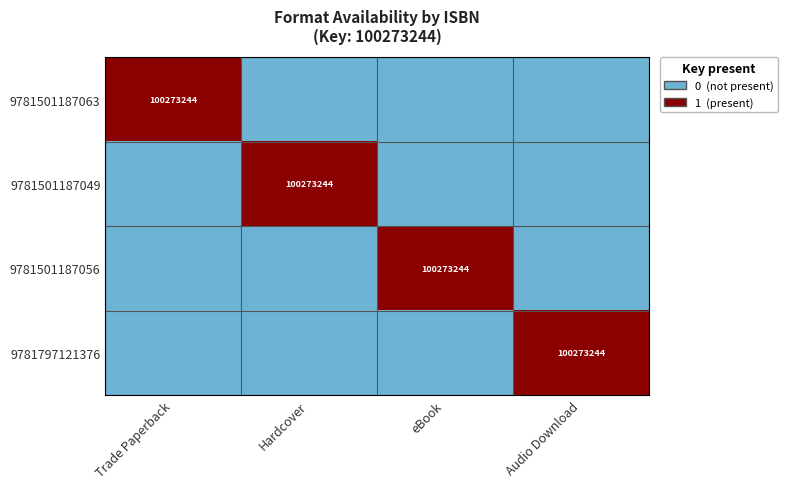

The 9781501187056 series shows 143451629 at eBook. True or false?

False